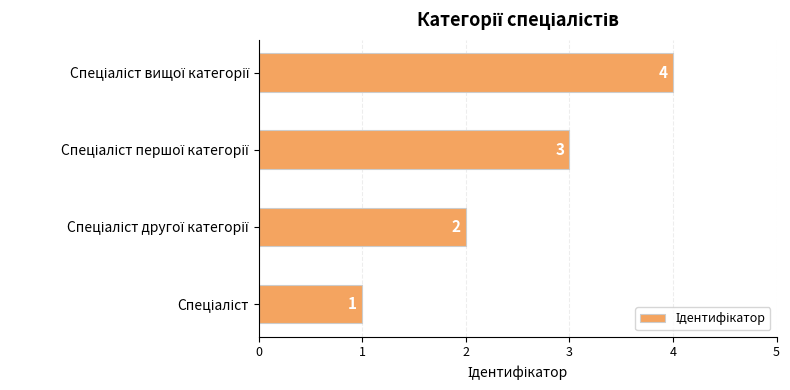

What is the greatest value displayed?

4